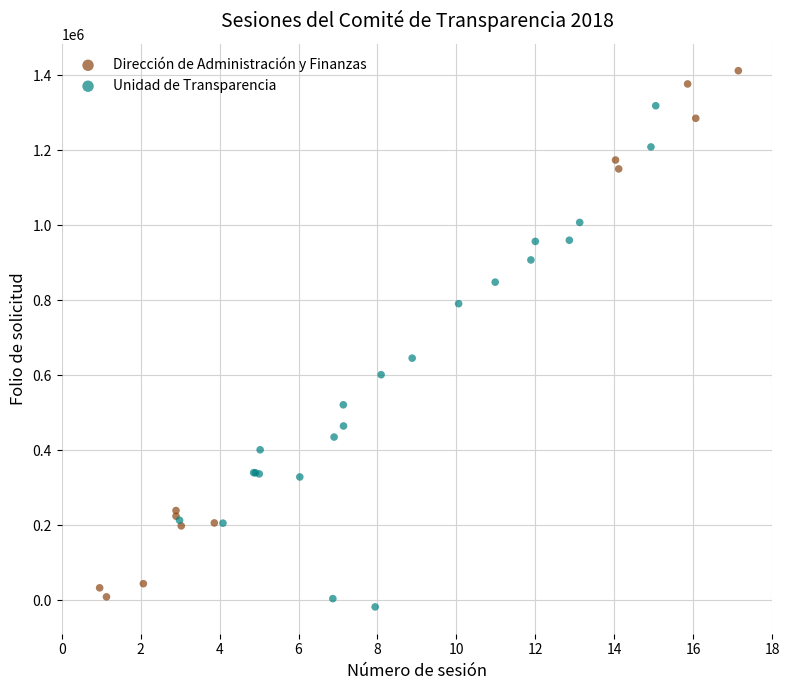

What are all the series names shown in the legend?

Dirección de Administración y Finanzas, Unidad de Transparencia